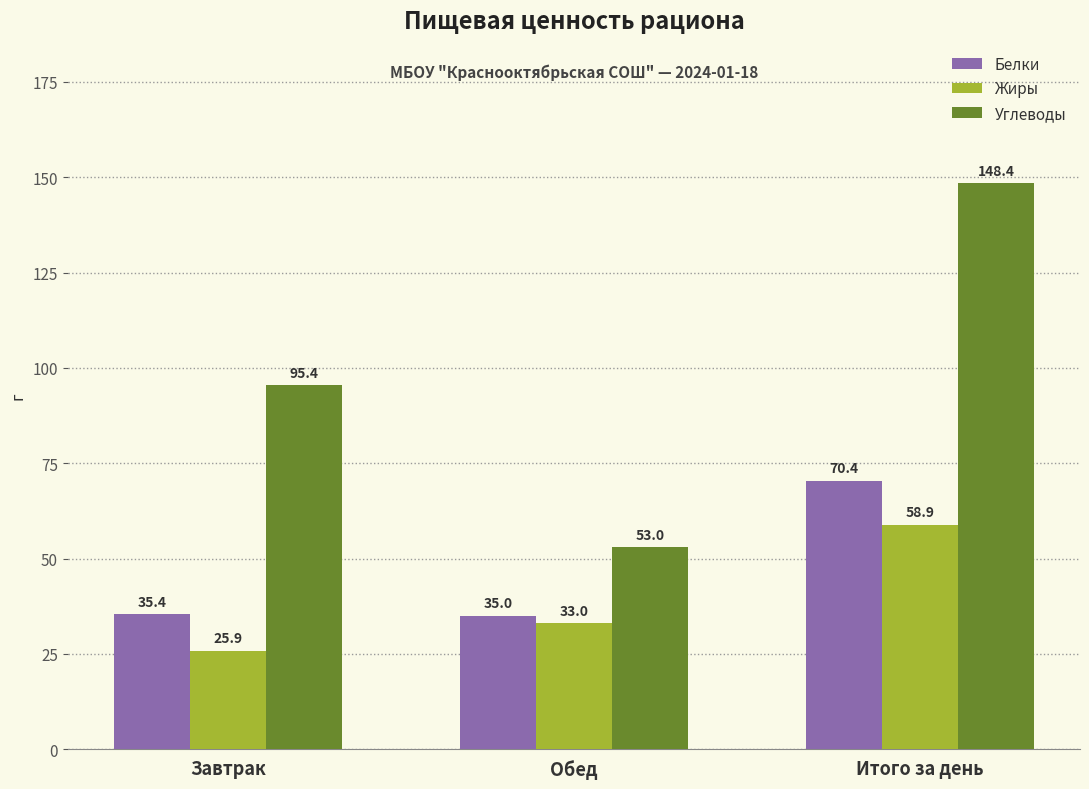

What is the maximum value shown in the chart?

148.4